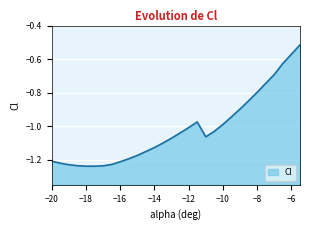

What is the sum of all values?

-30.6